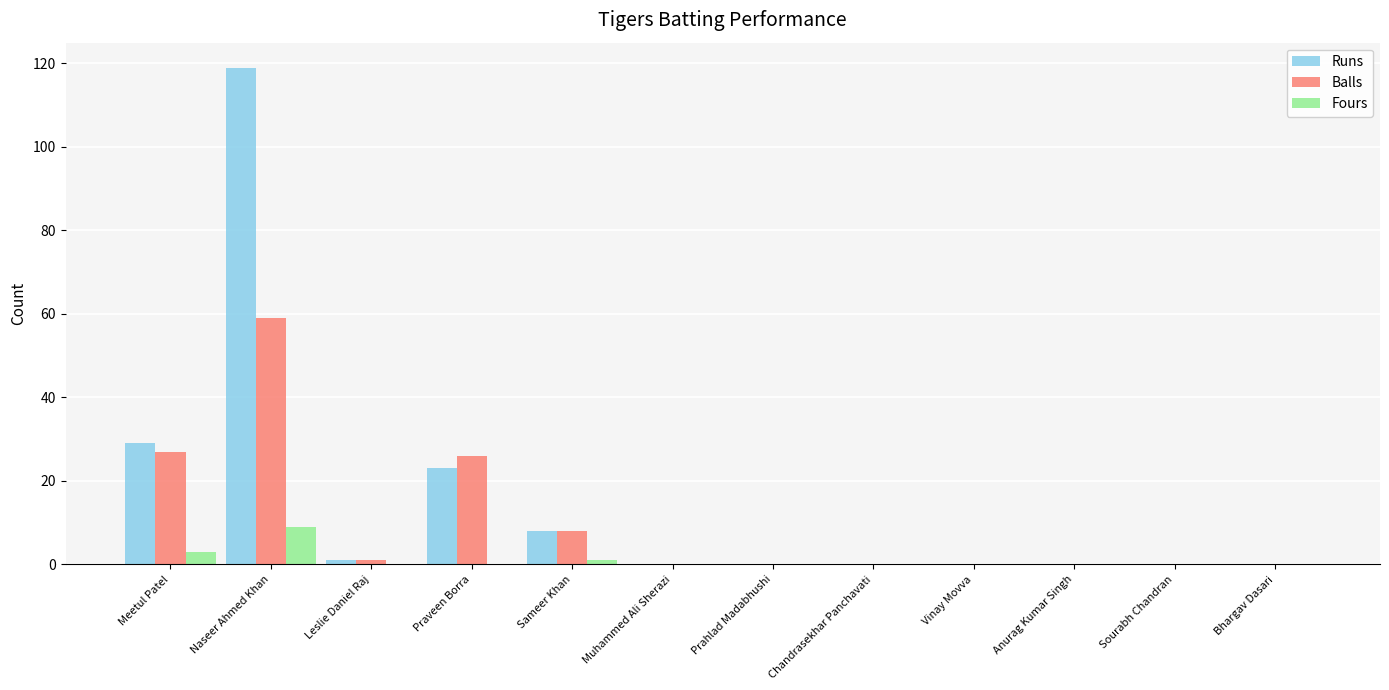

The value of Balls at Anurag Kumar Singh is 0. True or false?

True